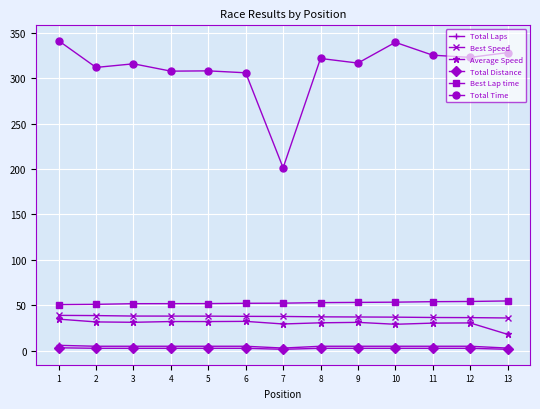

What is the spread (max minus min) of values at 13?

326.4